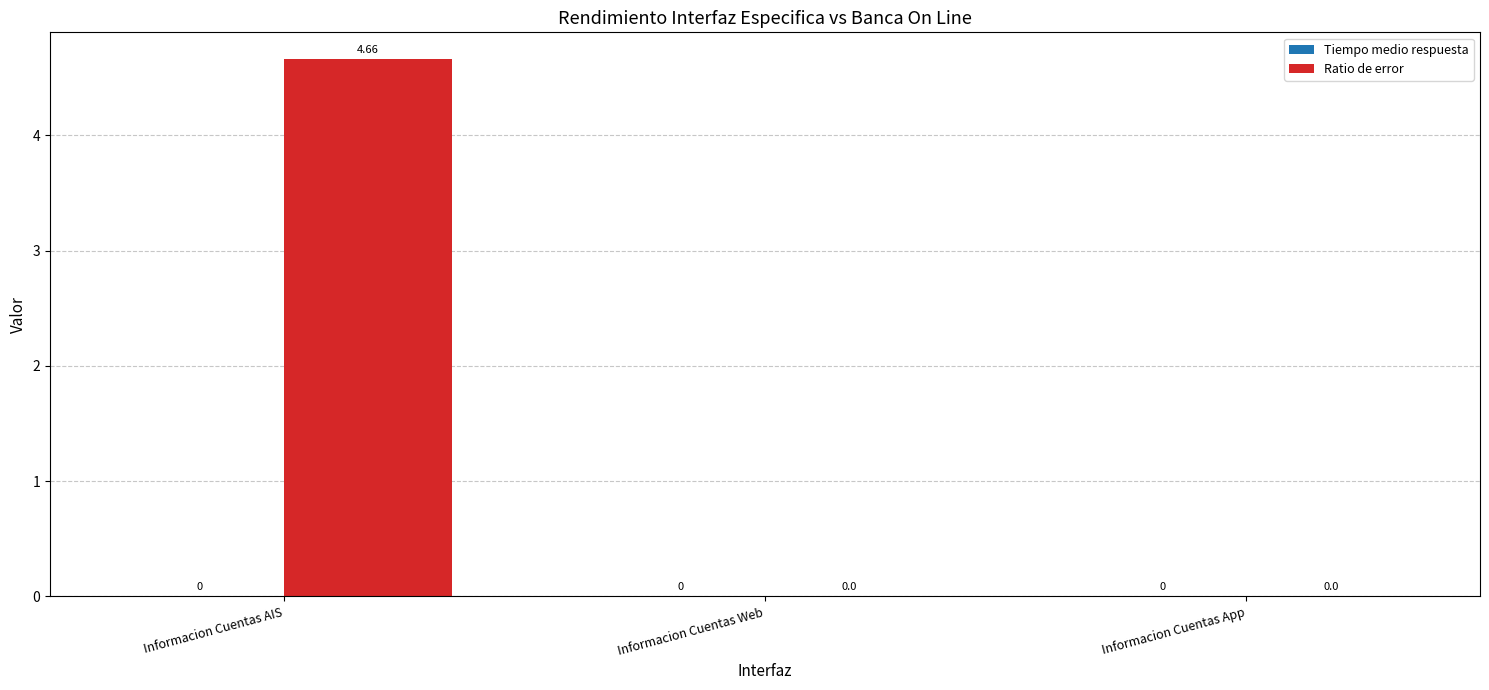

How many data points are above 0?

1